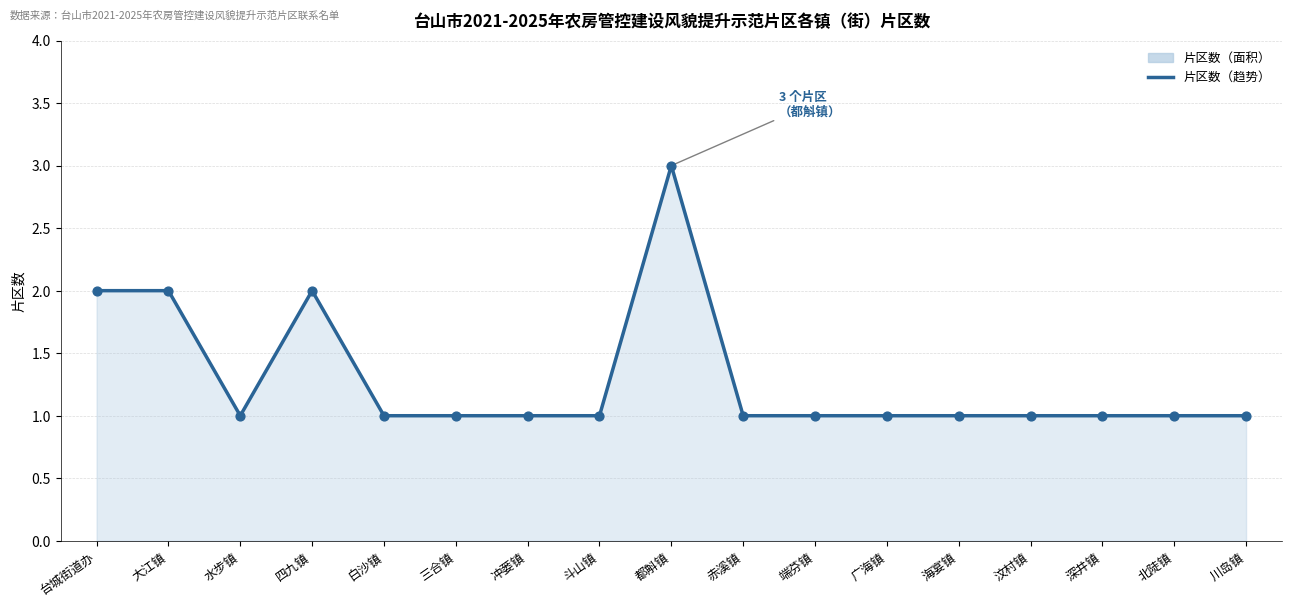

What is the change in value from 大江镇 to 三合镇?

-1